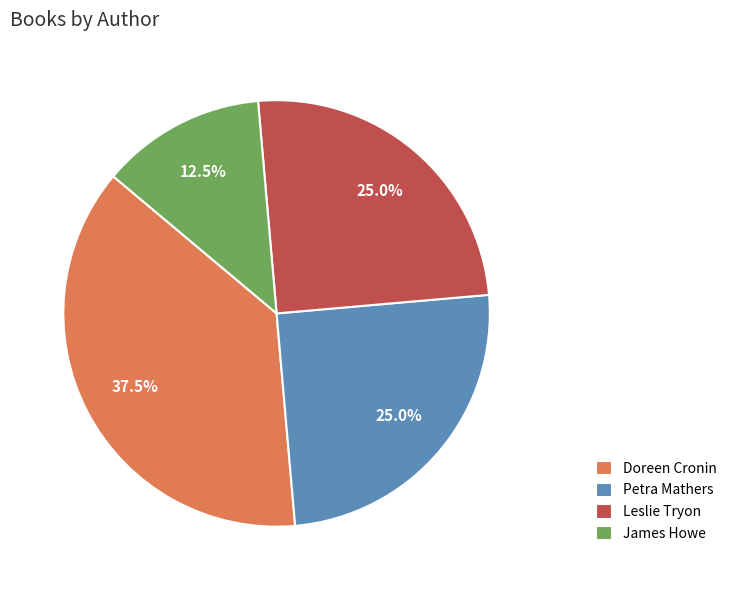

How many segments does this pie chart have?

4